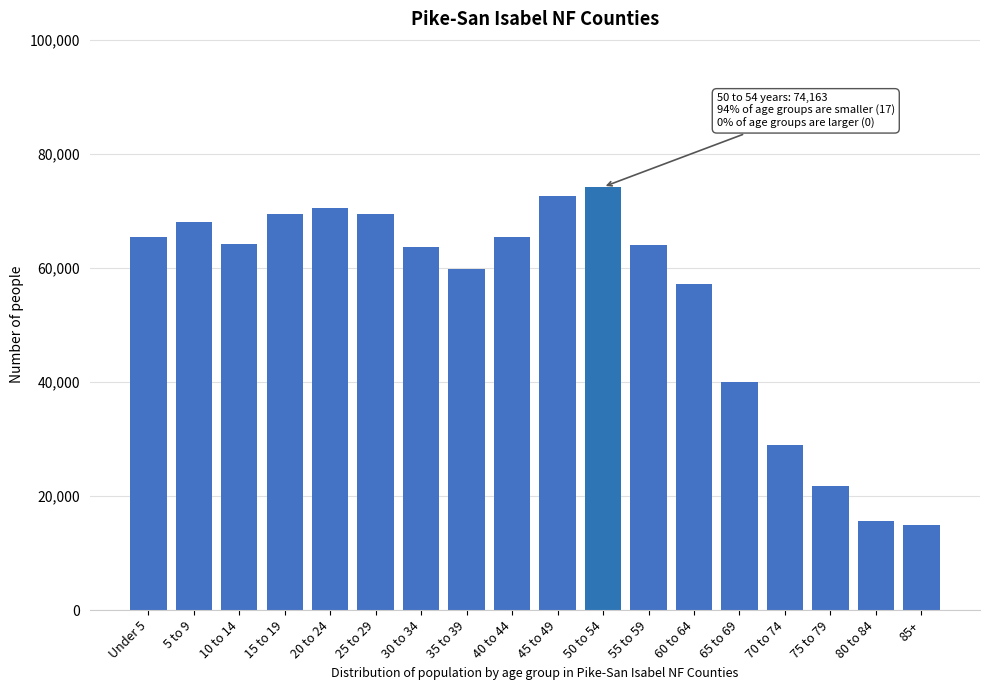

The value at Under 5 is 41974. True or false?

False